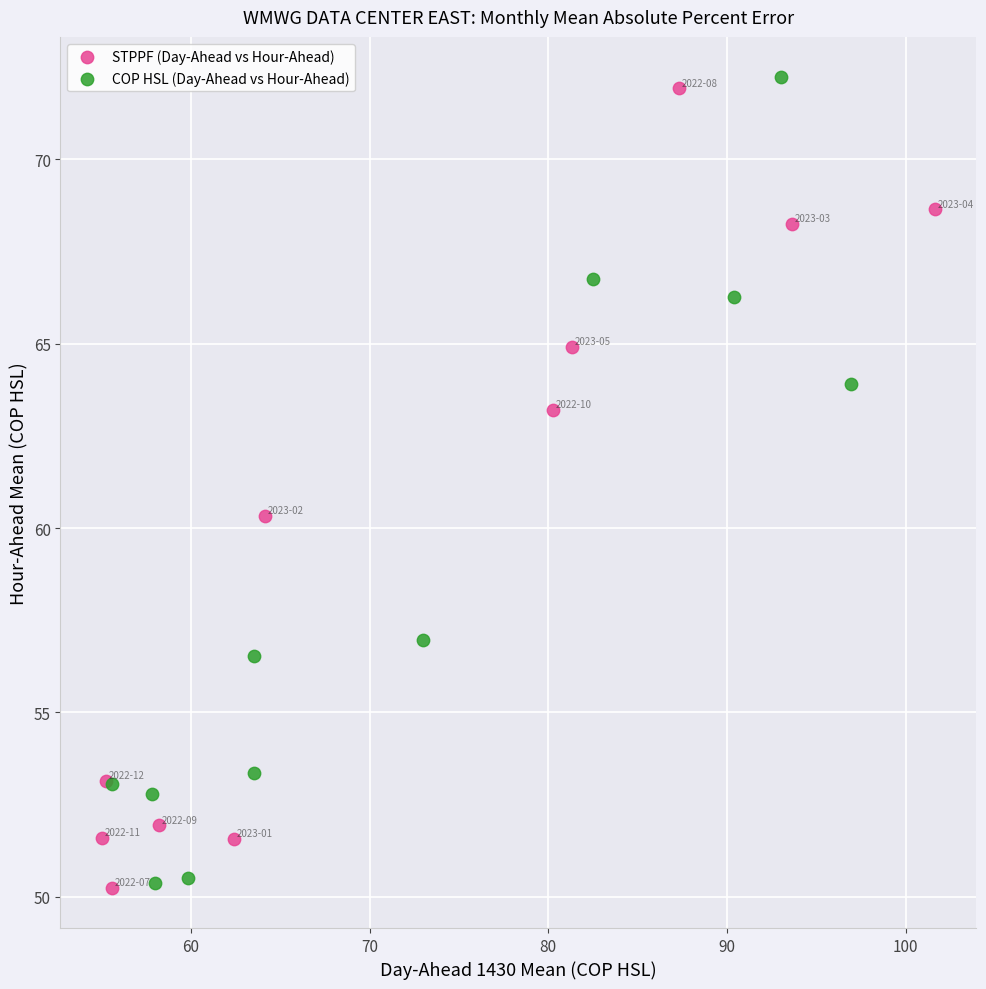

Which series has the widest spread of Y values?

COP HSL (Day-Ahead vs Hour-Ahead)